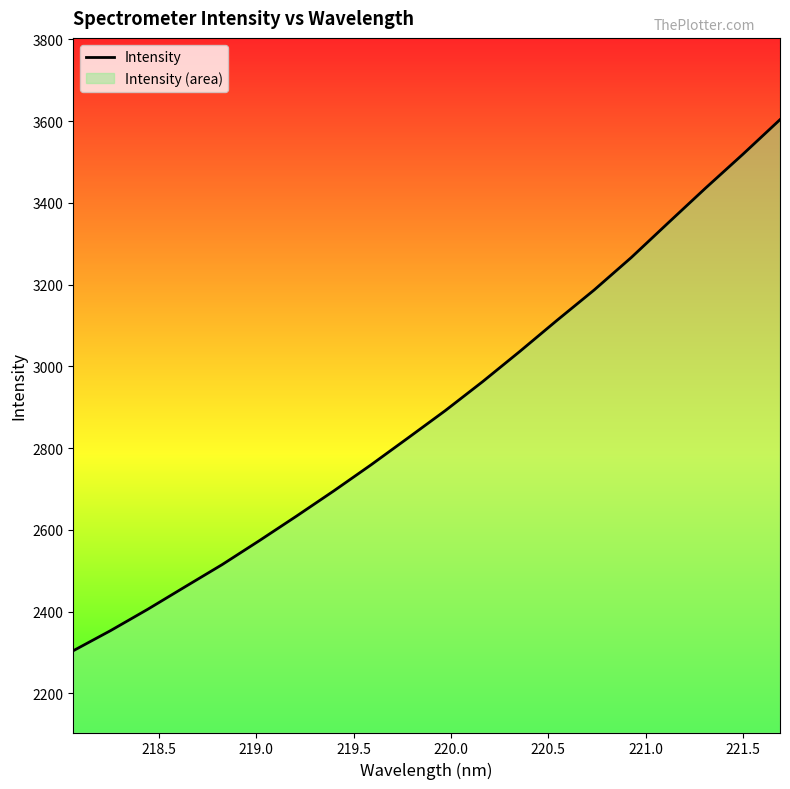

True or false: there are more than 1 points higher than both neighbors.

False